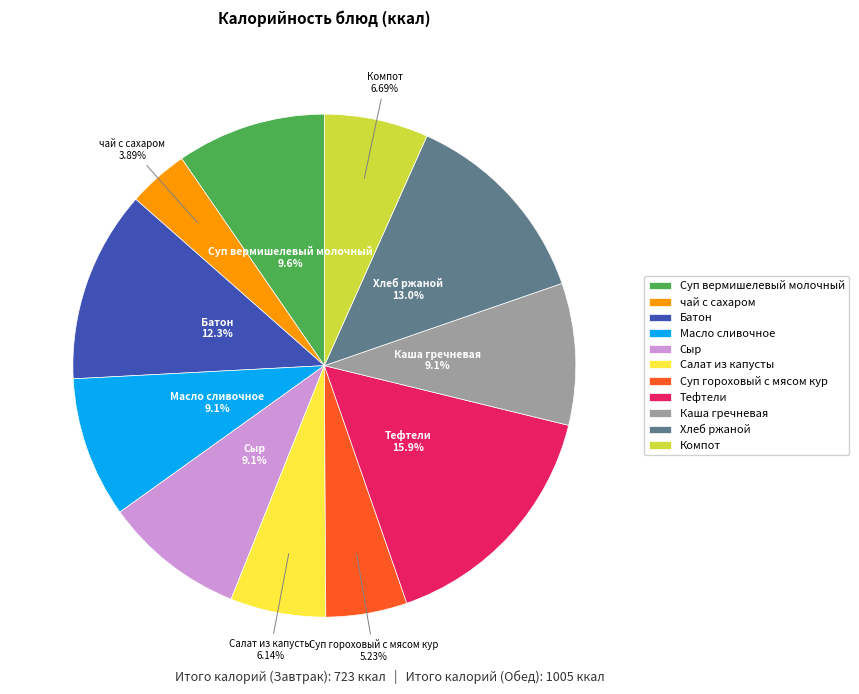

Between Батон and Суп гороховый с мясом кур, which is larger?

Батон